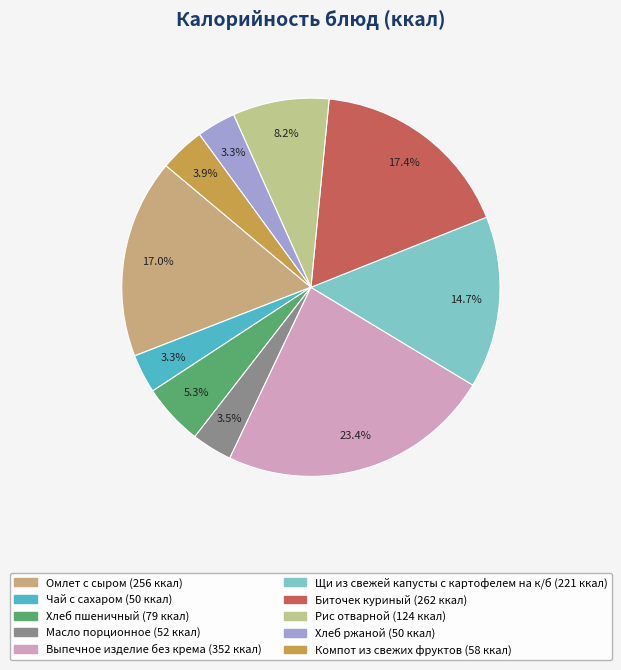

Is there a majority slice in this chart?

No